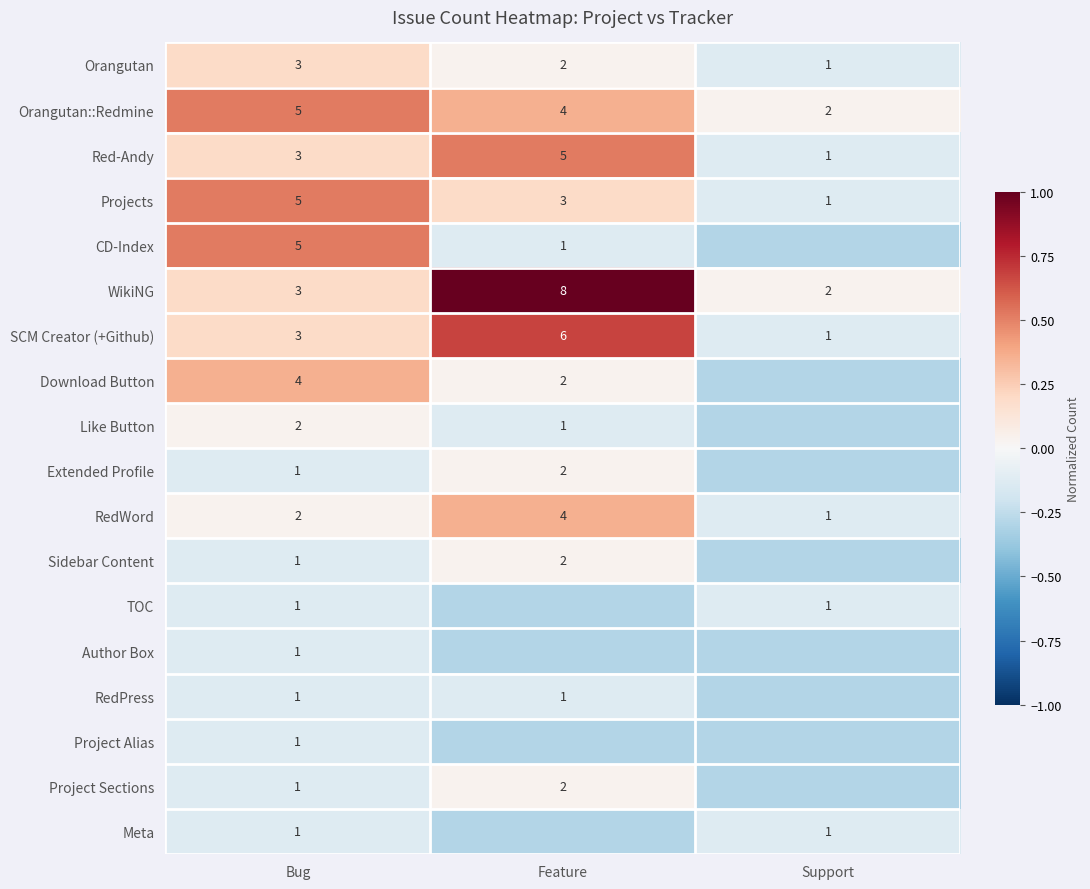

At which label does Projects reach its peak?

Bug